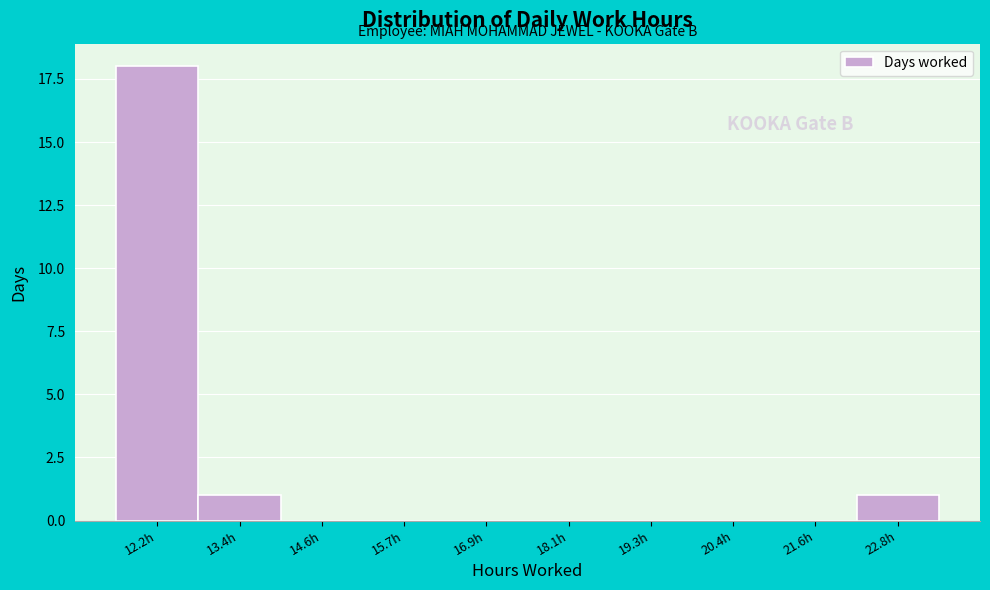

Reading right to left, list all the values displayed in this chart.

22.8h=1	21.6h=0	20.4h=0	19.3h=0	18.1h=0	16.9h=0	15.7h=0	14.6h=0	13.4h=1	12.2h=18